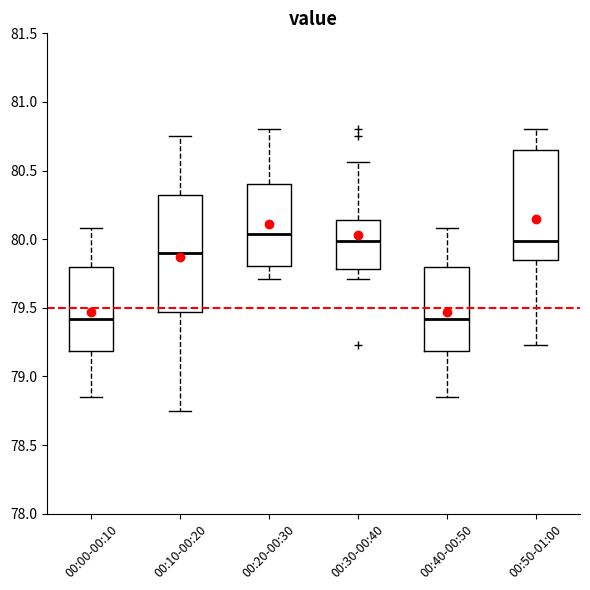

Which box's median line is the highest?

00:20-00:30